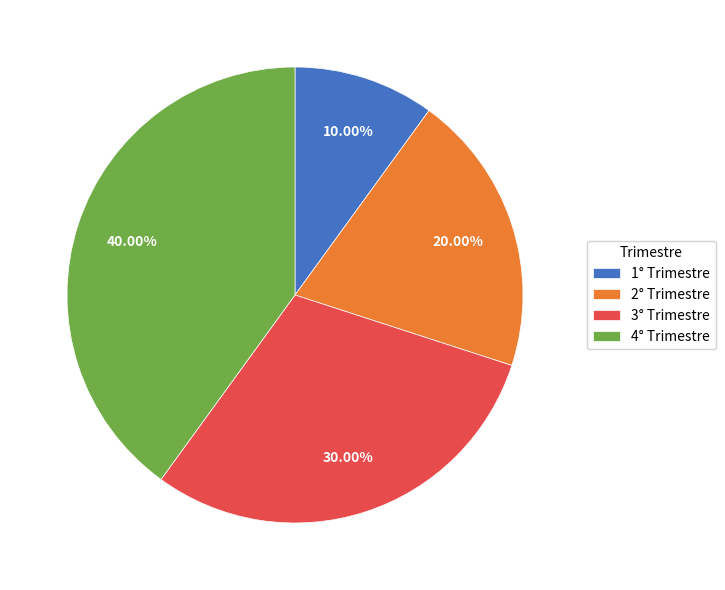

To the nearest percent, what is the difference between the largest and smallest slice percentages?

30%